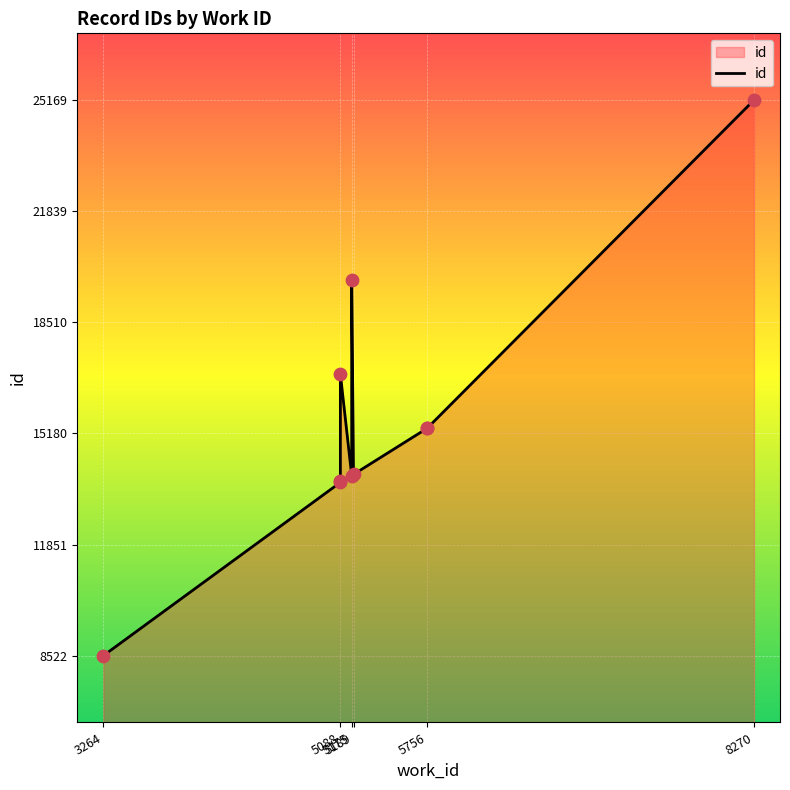

Which has a higher value, 5175 or 5756?

5756